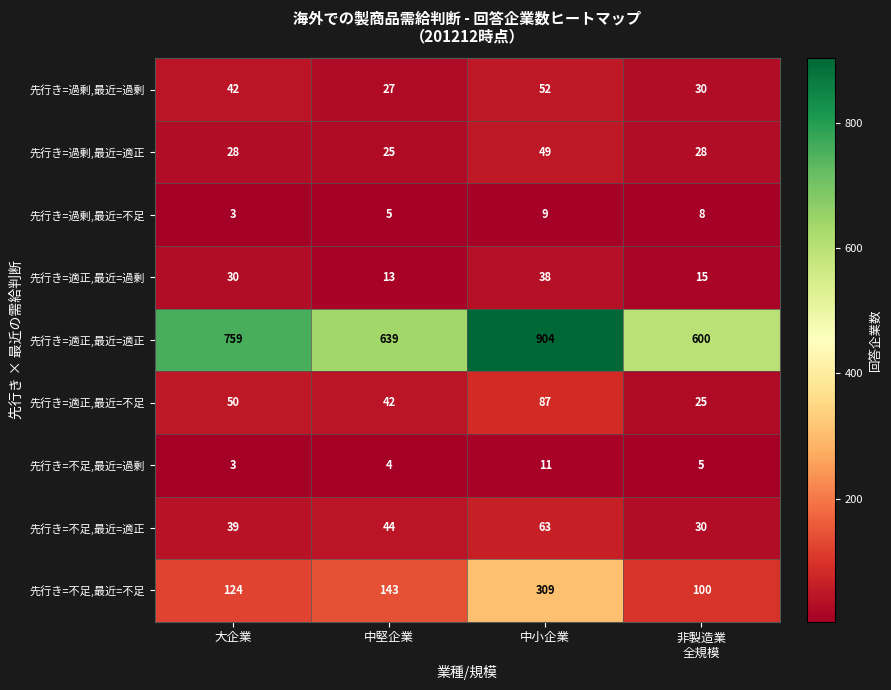

What is the sum of the 先行き=不足,最近=過剰 values at 大企業 and 中堅企業?

7